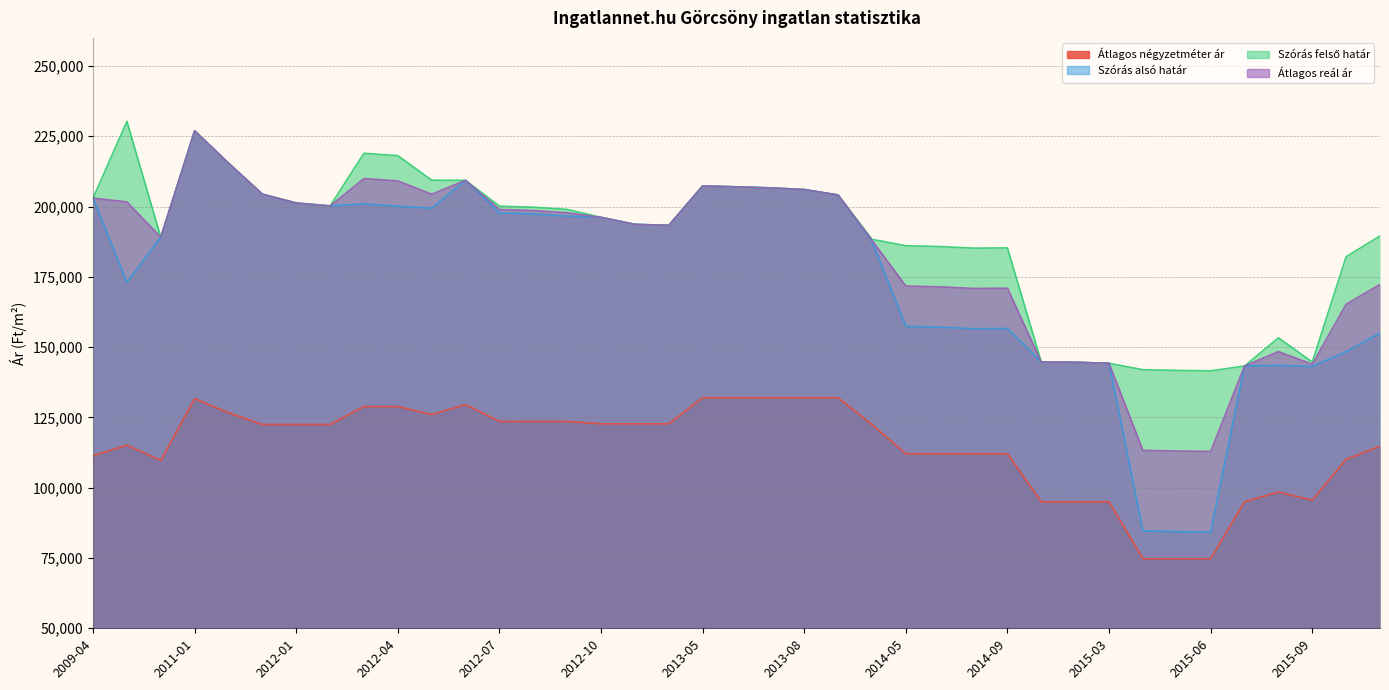

Reading left to right, extract all data points from this chart.

Átlagos négyzetméter ár: 2009-04=111341	2010-01=115136	2010-12=109705	2011-01=131666	2011-05=126666	2011-12=122500	2012-01=122500	2012-02=122500	2012-03=128863	2012-04=128863	2012-05=126022	2012-06=129545	2012-07=123579	2012-08=123579	2012-09=123579	2012-10=122727	2013-02=122727	2013-03=122727	2013-05=132000	2013-06=132000	2013-07=132000	2013-08=132000	2013-09=132000	2014-04=122474	2014-05=112081	2014-06=112081	2014-08=112081	2014-09=112081	2014-10=95000	2014-11=95000	2015-03=95000	2015-04=74722	2015-05=74722	2015-06=74722	2015-07=95000	2015-08=98470	2015-09=95558	2015-10=110084	2015-11=114740
Szórás alsó határ: 2009-04=203028	2010-01=172977	2010-12=189089	2011-01=226941	2011-05=215449	2011-12=204413	2012-01=201262	2012-02=200233	2012-03=200956	2012-04=200115	2012-05=199414	2012-06=209326	2012-07=197741	2012-08=197372	2012-09=196588	2012-10=196169	2013-02=193672	2013-03=193320	2013-05=207336	2013-06=207015	2013-07=206641	2013-08=206057	2013-09=204116	2014-04=187641	2014-05=157401	2014-06=157098	2014-08=156539	2014-09=156624	2014-10=144692	2014-11=144619	2015-03=144258	2015-04=84618	2015-05=84364	2015-06=84224	2015-07=143290	2015-08=143506	2015-09=143129	2015-10=148370	2015-11=155032
Szórás felső határ: 2009-04=203028	2010-01=230331	2010-12=189089	2011-01=226941	2011-05=215449	2011-12=204413	2012-01=201262	2012-02=200233	2012-03=218954	2012-04=218113	2012-05=209376	2012-06=209326	2012-07=200149	2012-08=199780	2012-09=198996	2012-10=196169	2013-02=193672	2013-03=193320	2013-05=207336	2013-06=207015	2013-07=206641	2013-08=206057	2013-09=204116	2014-04=188355	2014-05=186081	2014-06=185778	2014-08=185219	2014-09=185304	2014-10=144692	2014-11=144619	2015-03=144258	2015-04=141972	2015-05=141718	2015-06=141578	2015-07=143290	2015-08=153322	2015-09=144707	2015-10=182154	2015-11=189556
Átlagos reál ár: 2009-04=203028	2010-01=201654	2010-12=189089	2011-01=226941	2011-05=215449	2011-12=204413	2012-01=201262	2012-02=200233	2012-03=209955	2012-04=209114	2012-05=204395	2012-06=209326	2012-07=198945	2012-08=198576	2012-09=197792	2012-10=196169	2013-02=193672	2013-03=193320	2013-05=207336	2013-06=207015	2013-07=206641	2013-08=206057	2013-09=204116	2014-04=187998	2014-05=171741	2014-06=171438	2014-08=170879	2014-09=170964	2014-10=144692	2014-11=144619	2015-03=144258	2015-04=113295	2015-05=113041	2015-06=112901	2015-07=143290	2015-08=148414	2015-09=143918	2015-10=165262	2015-11=172294